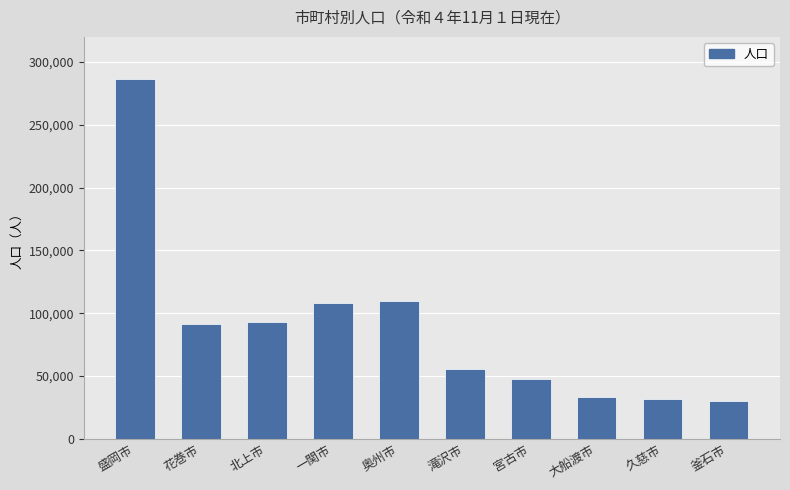

What is the change in value from 花巻市 to 釜石市?

-60759